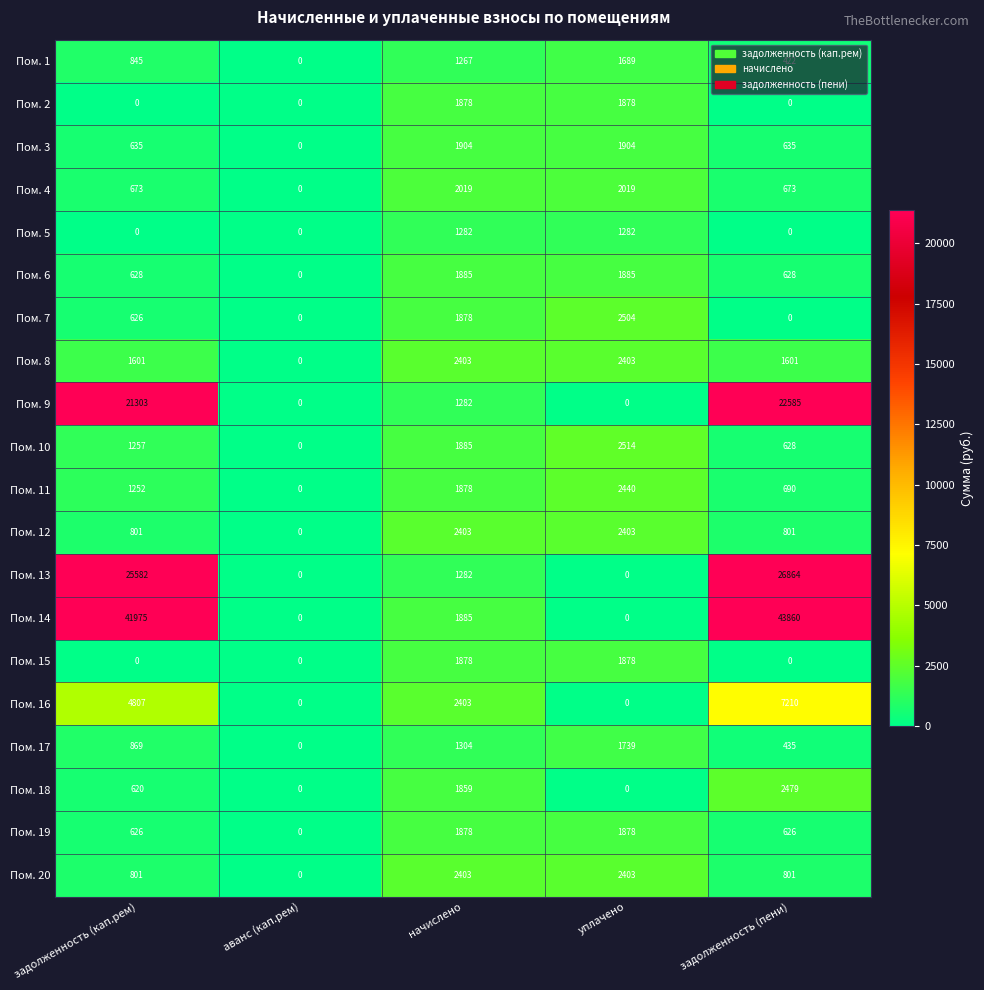

True or false: Пом. 3 has a value of 749 at уплачено.

False